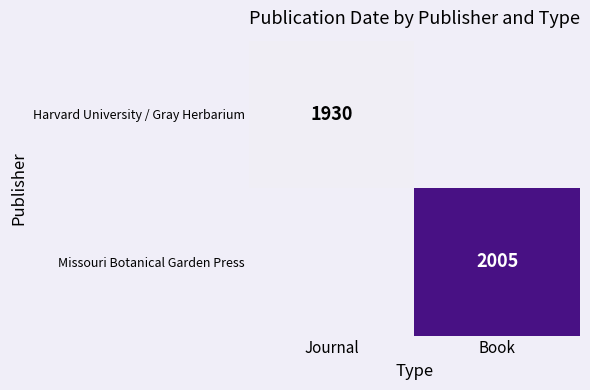

The value of Missouri Botanical Garden Press at Book is 1394. True or false?

False